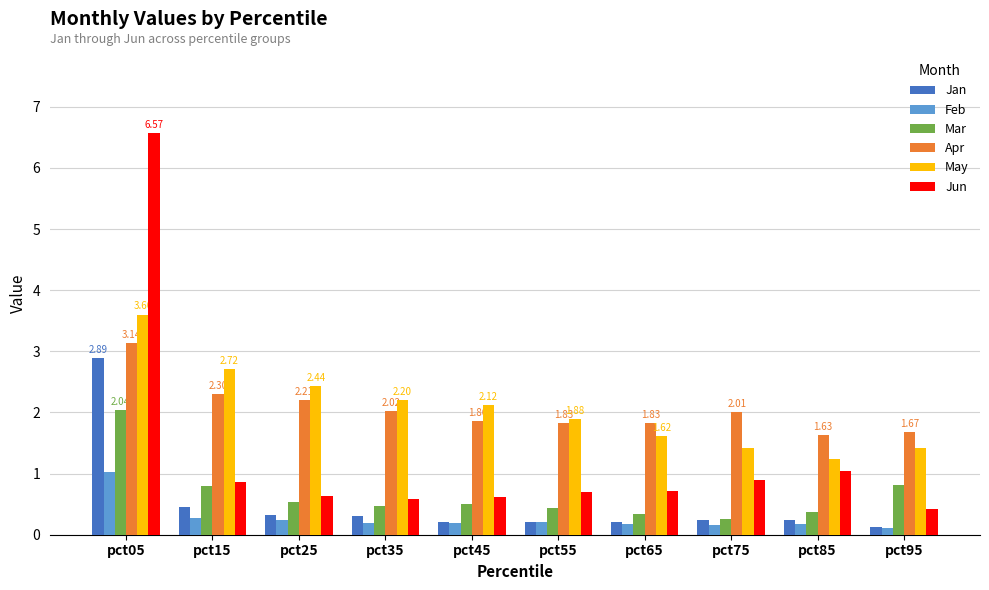

Between pct15 and pct35, which series saw the biggest shift?

May